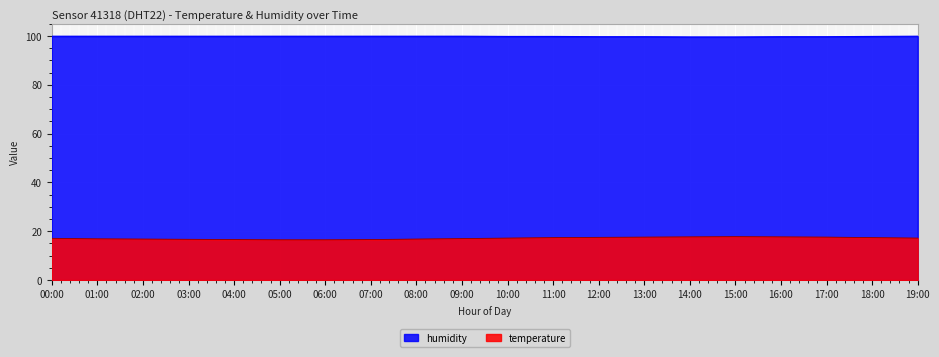

What is the spread (max minus min) of values at 12:00?

82.2